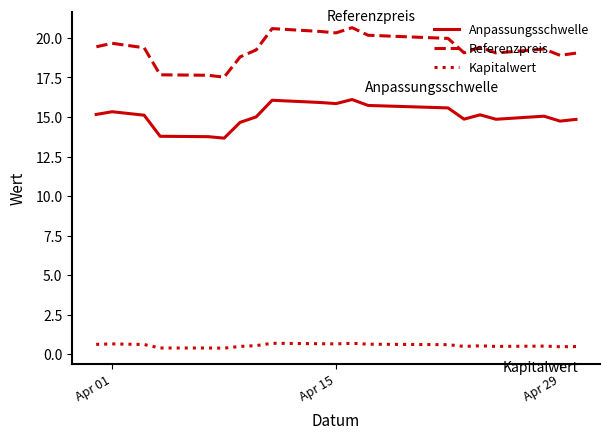

Read the Anpassungsschwelle value at Apr 29.

15.1